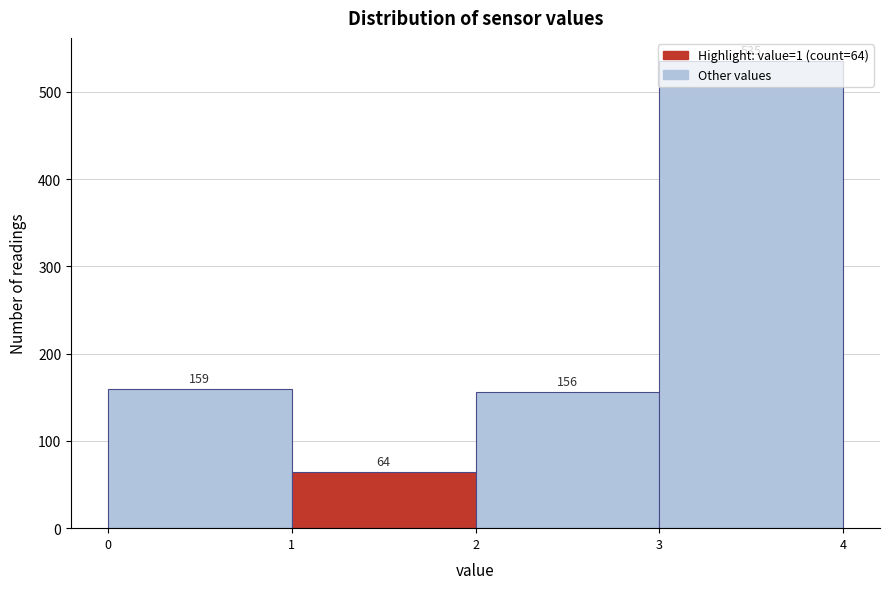

Which range on the x-axis has the tallest bar?

3 to 4